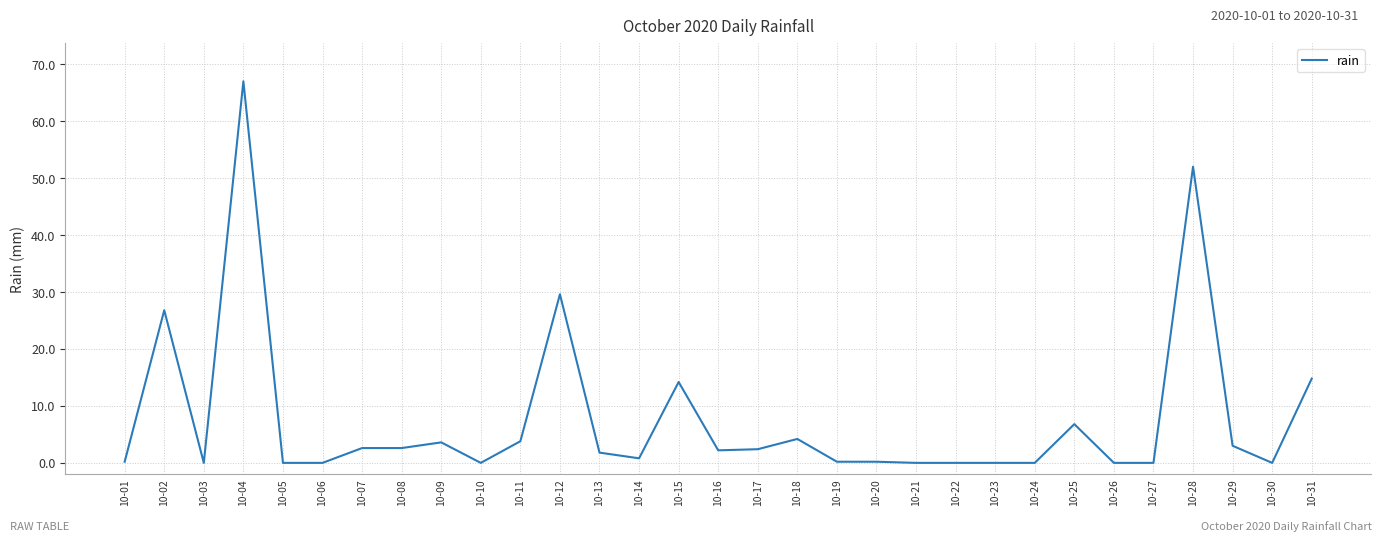

What is the change in value from 10-22 to 10-28?

+52.0